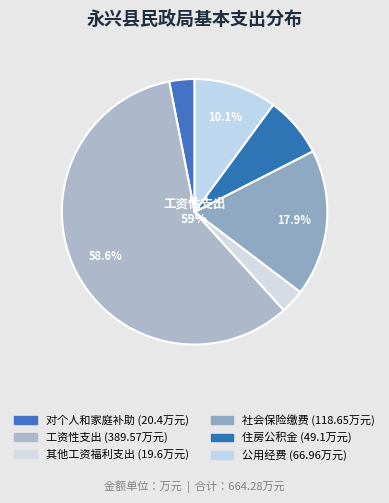

The 对个人和家庭补助 slice represents 3% of the pie. True or false?

True